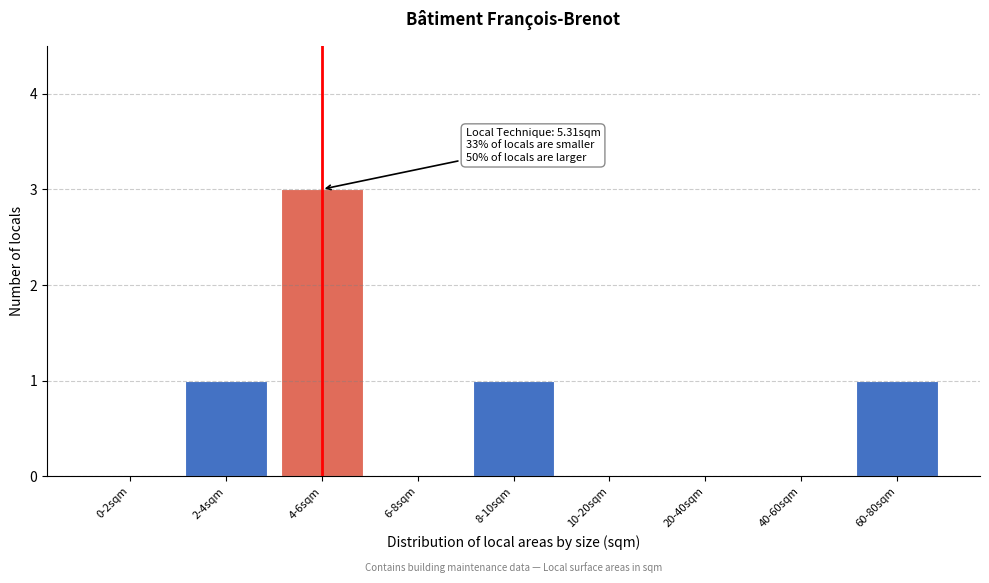

Reading right to left, list all the values displayed in this chart.

60-80sqm=1	40-60sqm=0	20-40sqm=0	10-20sqm=0	8-10sqm=1	6-8sqm=0	4-6sqm=3	2-4sqm=1	0-2sqm=0